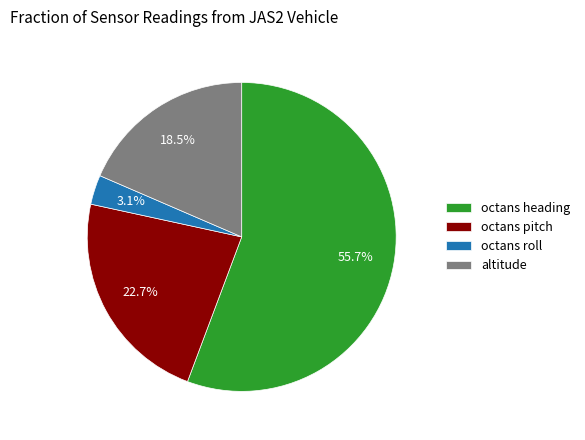

How many slices are in this pie chart?

4